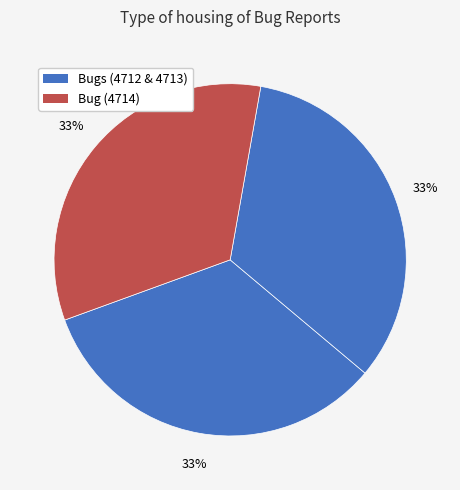

Count the number of slices in the pie.

3